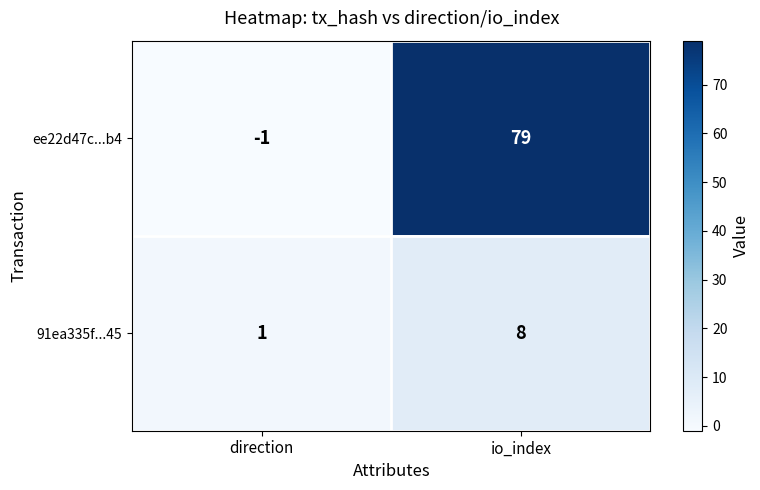

The value of 91ea335f...45 at io_index is 8. True or false?

True